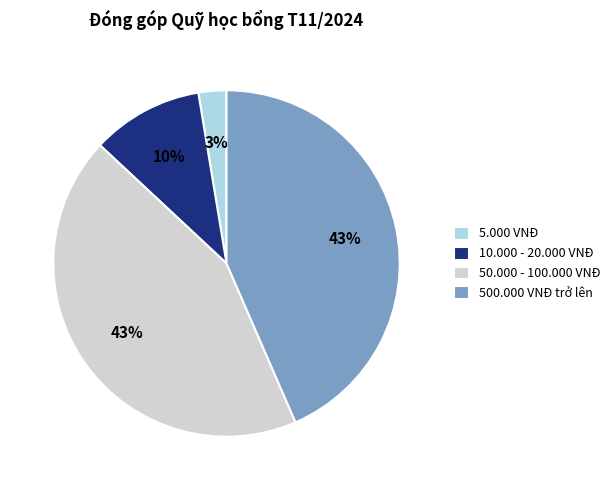

Is it true that 500.000 VNĐ trở lên is 53% of the pie?

False